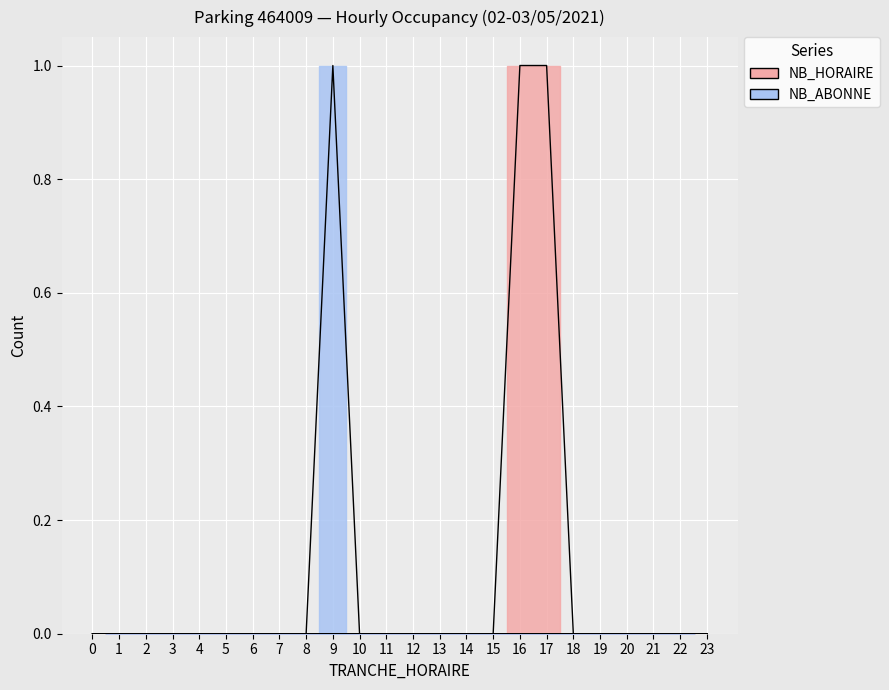

True or false: NB_ABONNE and NB_HORAIRE intersect in this chart.

False